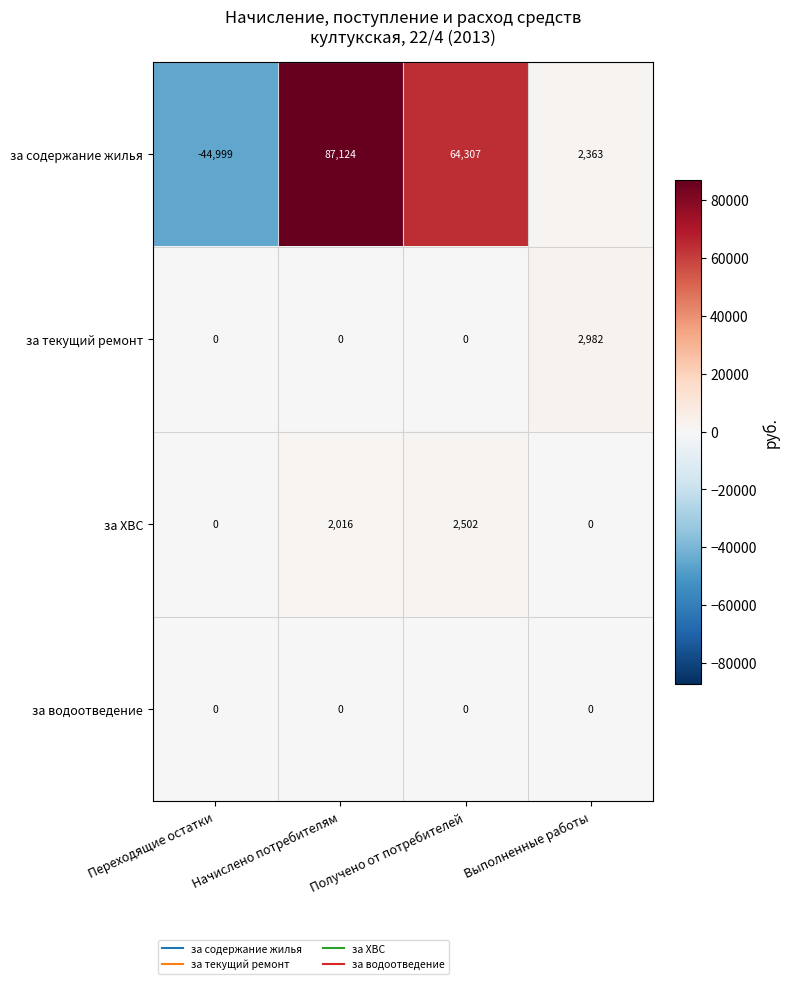

What is the sum of all за текущий ремонт values?

2982